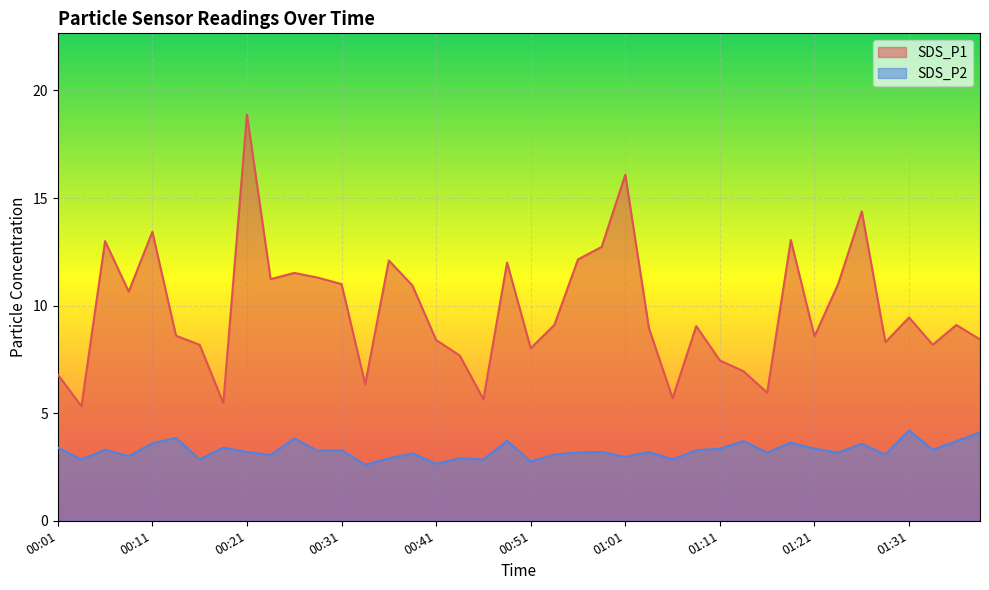

Which series has the largest total across all categories?

SDS_P1